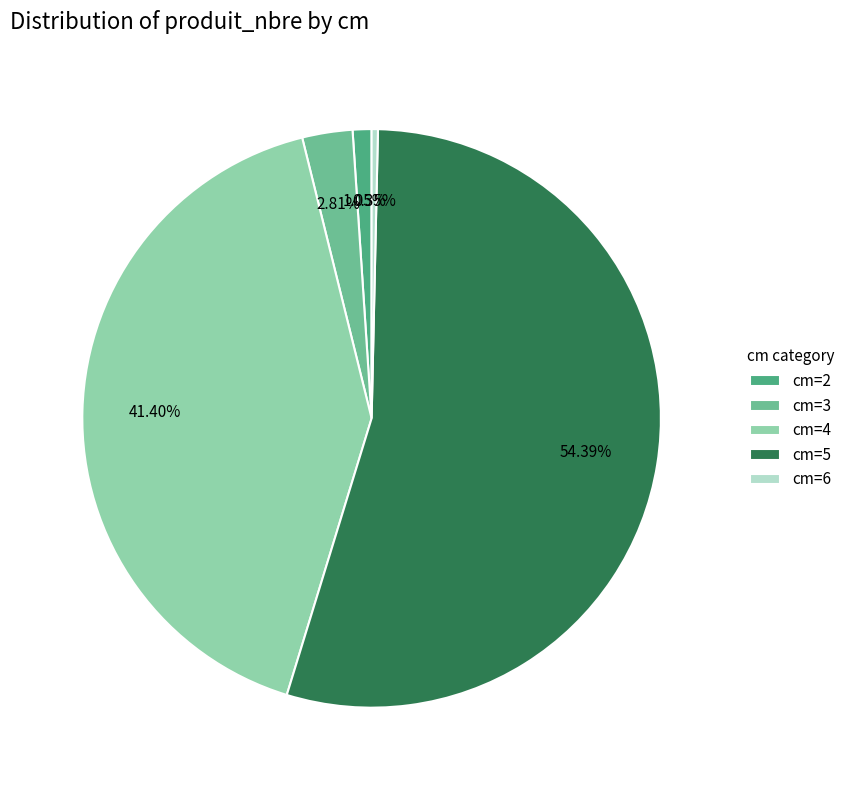

Which category has the biggest portion of the pie?

cm=5